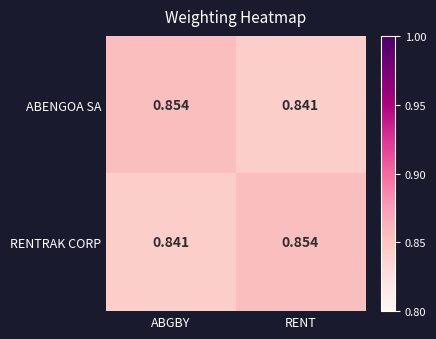

Which category has the lowest value in the ABENGOA SA series?

RENT